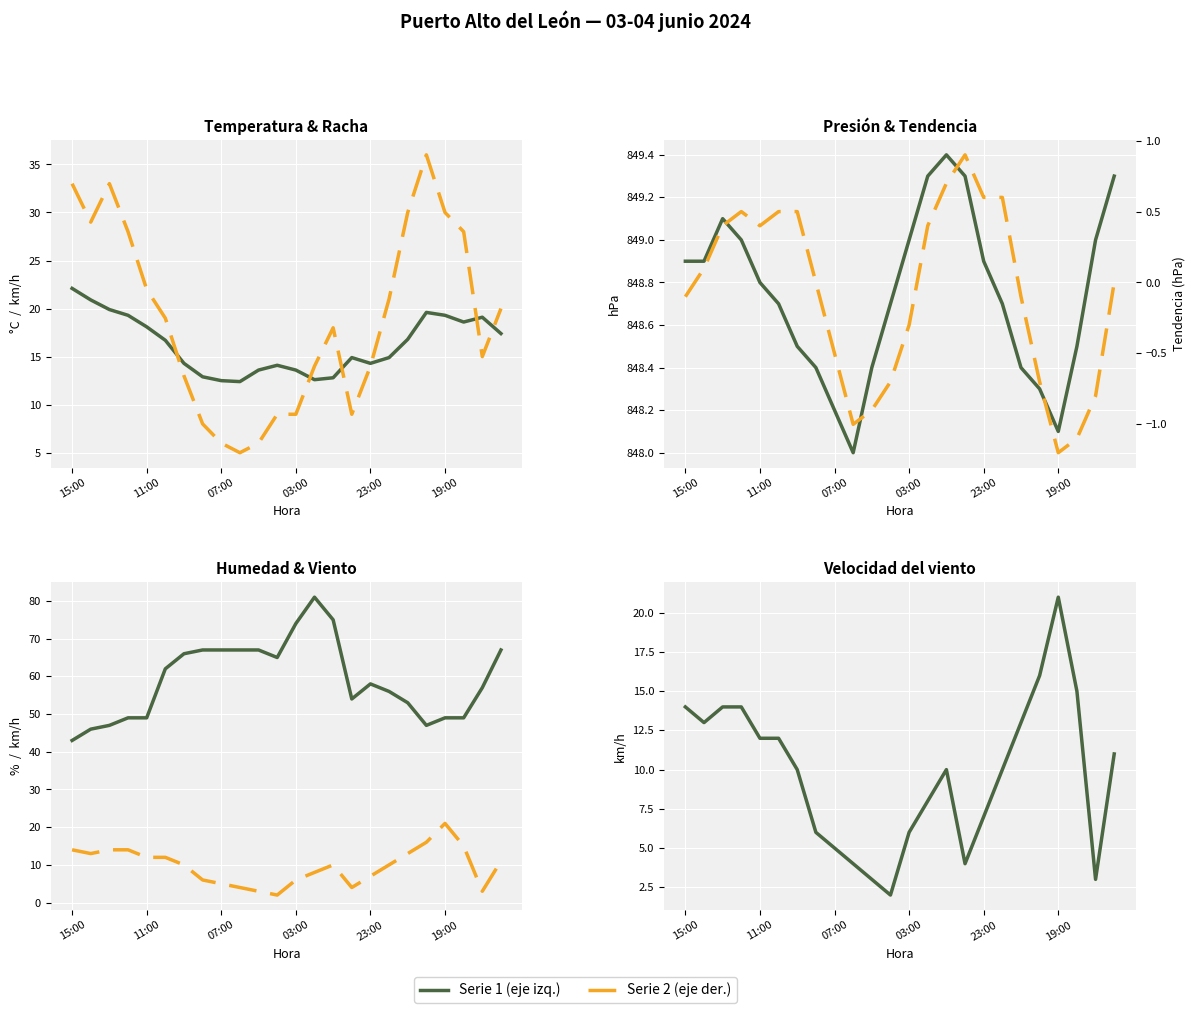

True or false: Racha (km/h) and Temperatura (ºC) intersect in this chart.

True